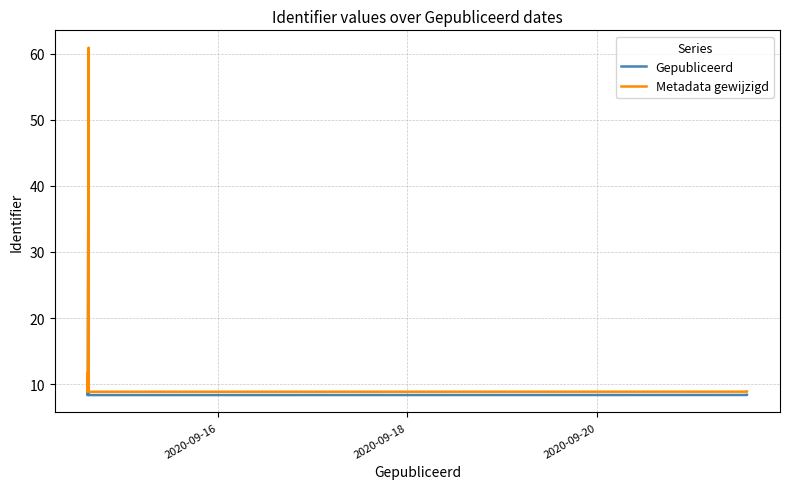

True or false: Metadata gewijzigd and Gepubliceerd intersect in this chart.

False